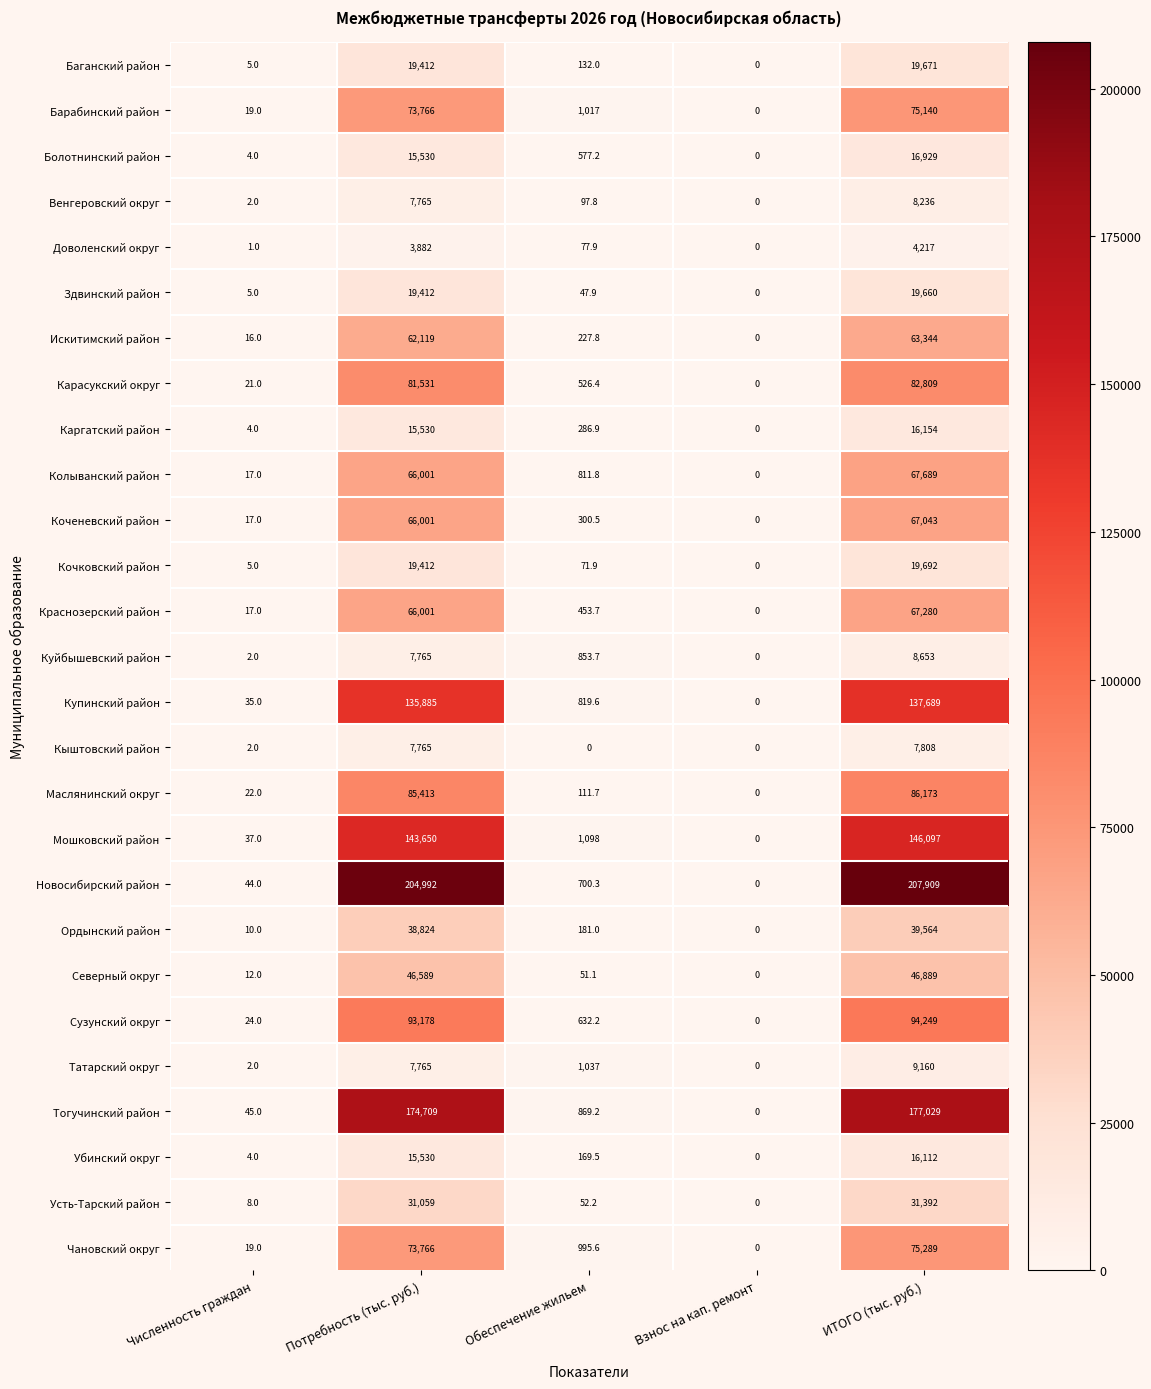

What is the difference between the maximum and minimum values in the Купинский район series?

137689.0